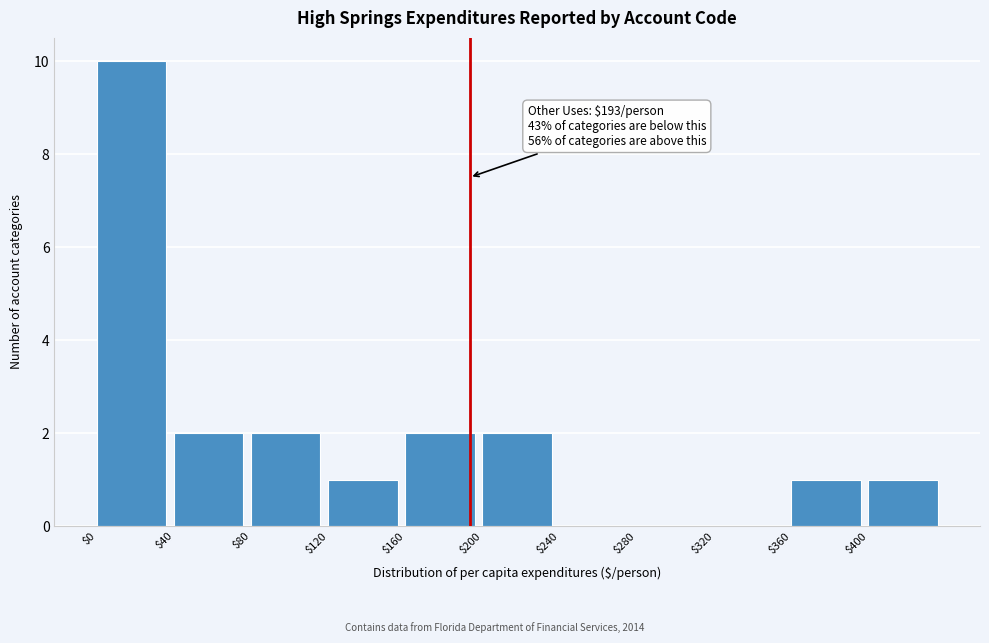

Which range on the x-axis has the tallest bar?

0 to 40